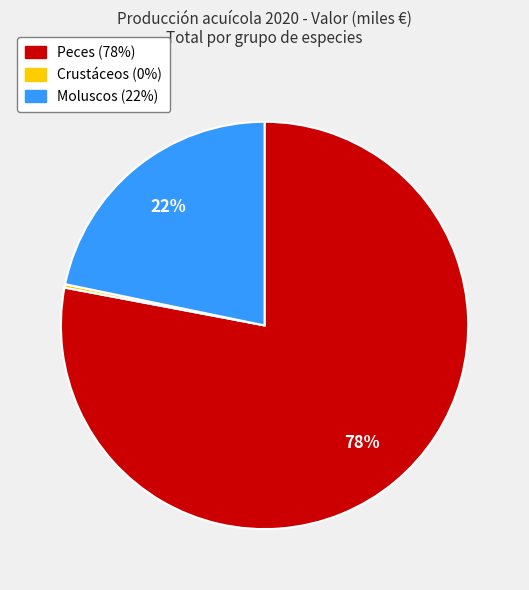

Is there a majority slice in this chart?

Yes